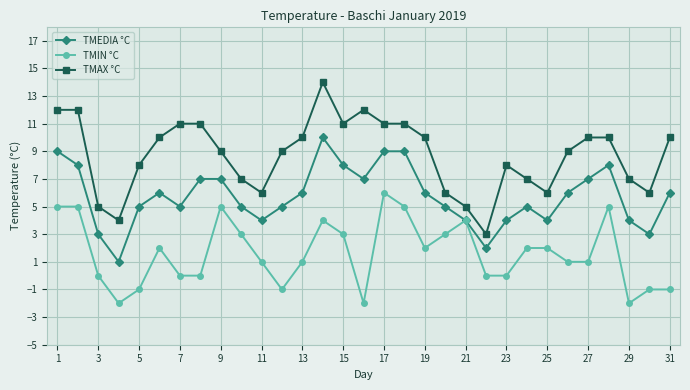

Count the TMIN °C values in the range 0 to 4.

18